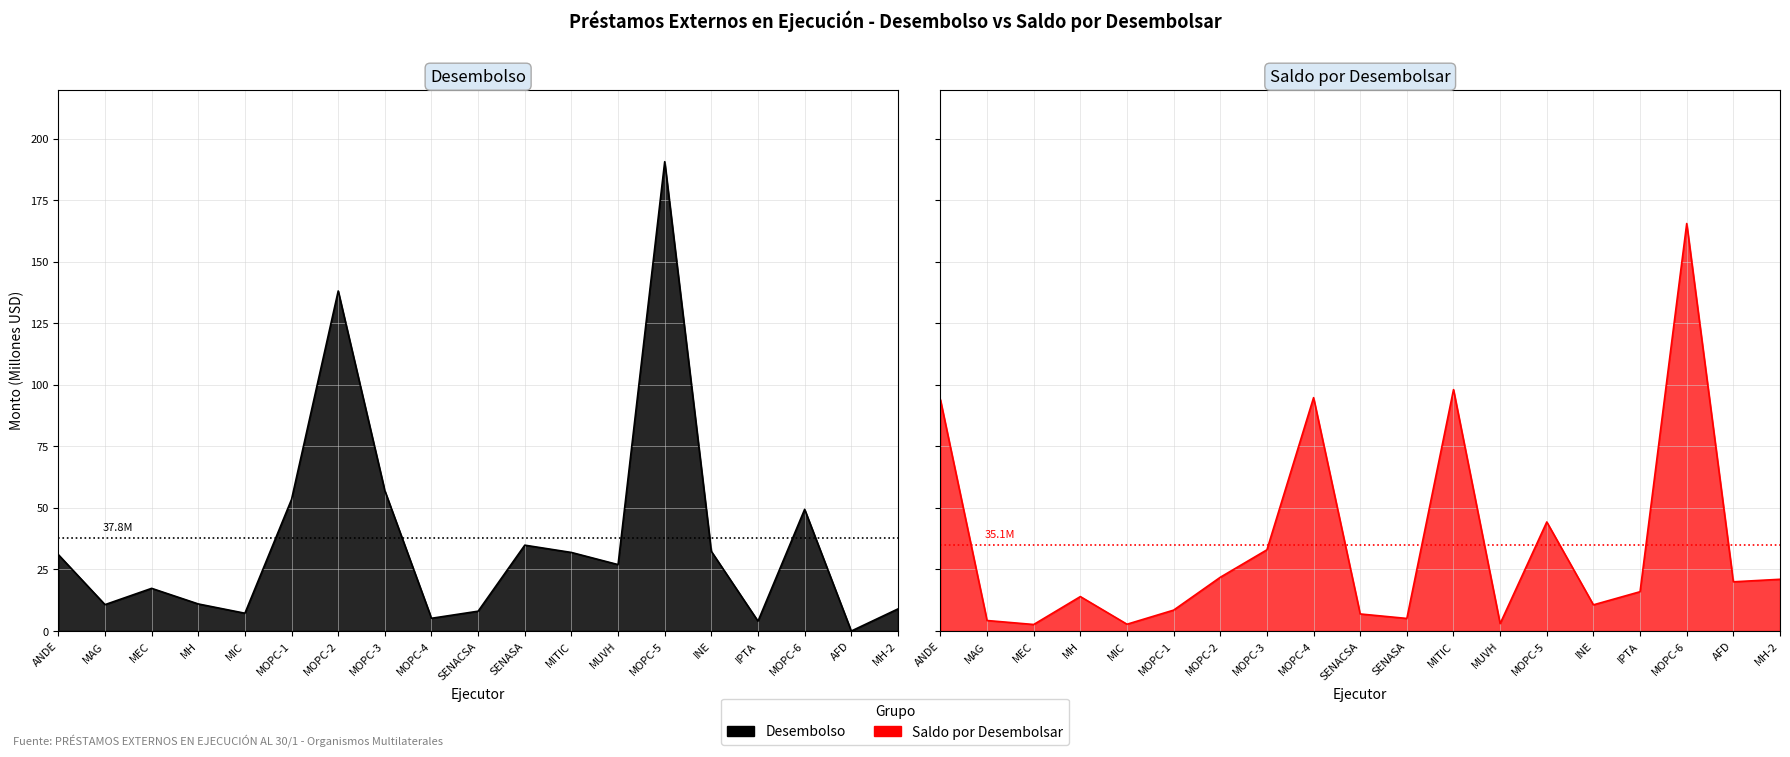

At MIC, list the series in order from largest to smallest.

Desembolso, Saldo por Desembolsar